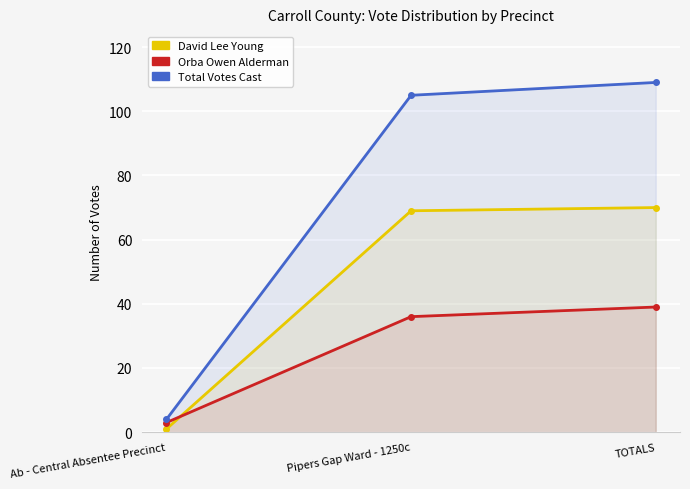

True or false: Orba Owen Alderman has a value of 14 at Pipers Gap Ward - 1250c.

False